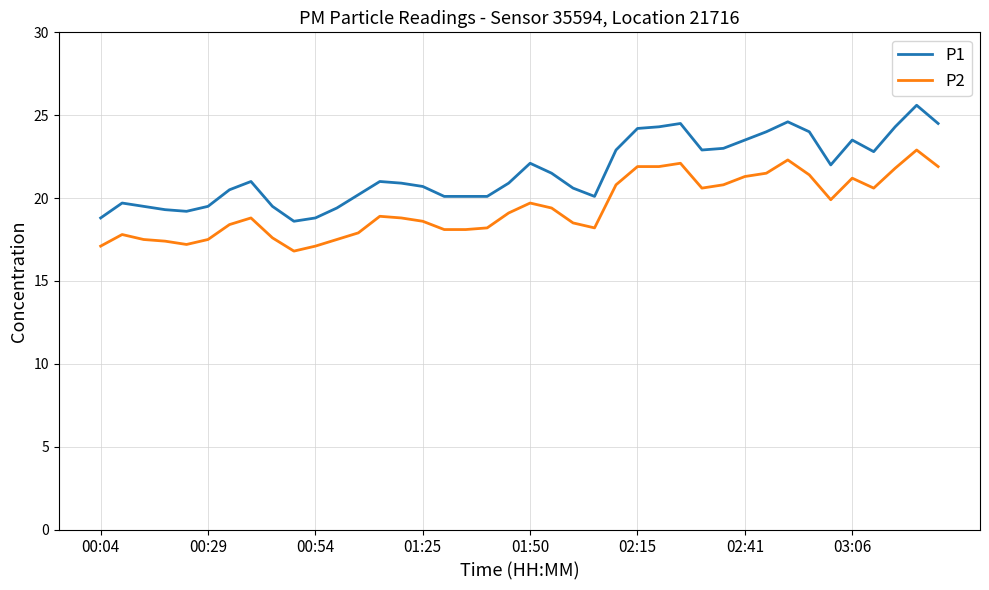

Which series has the largest total across all categories?

P1